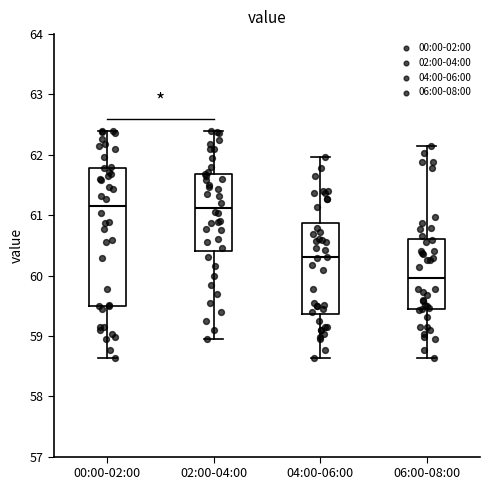

Which box has the lowest median line?

06:00-08:00